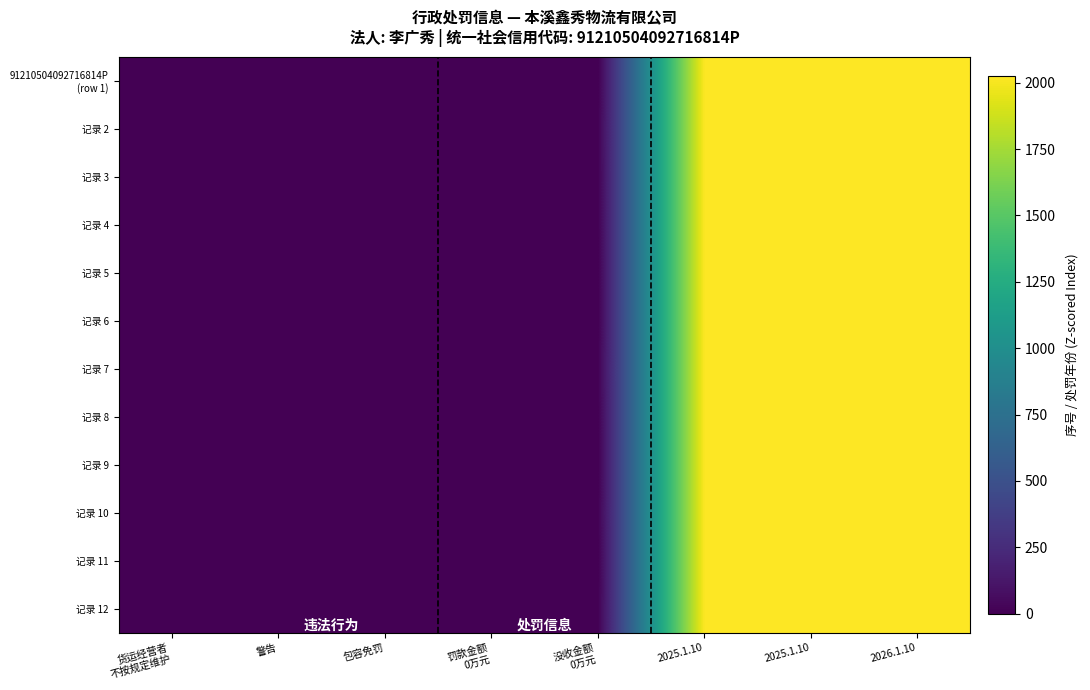

Count the number of data series in this chart.

12